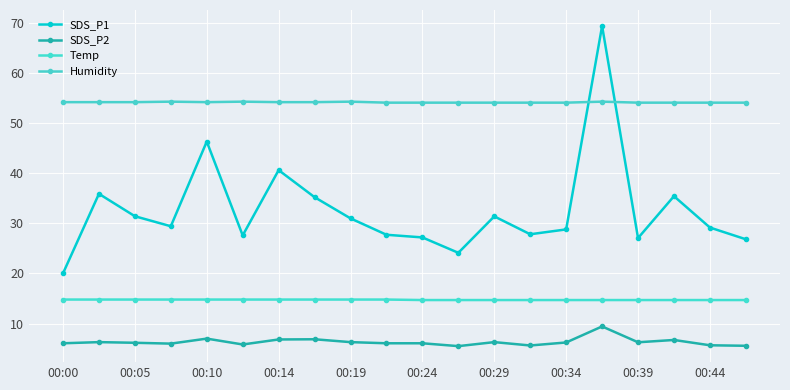

True or false: SDS_P2 and Humidity cross at least once.

False